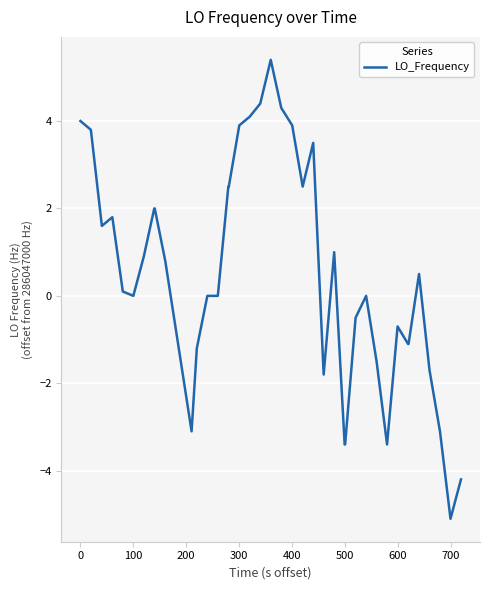

What is the maximum value shown in the chart?

5.4